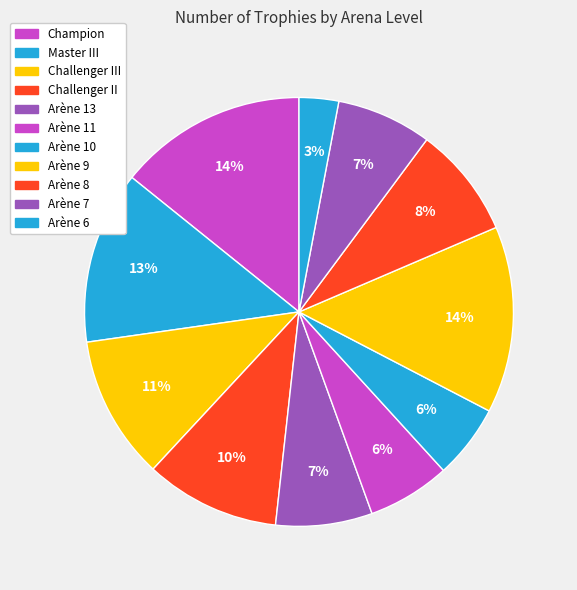

How many segments does this pie chart have?

11